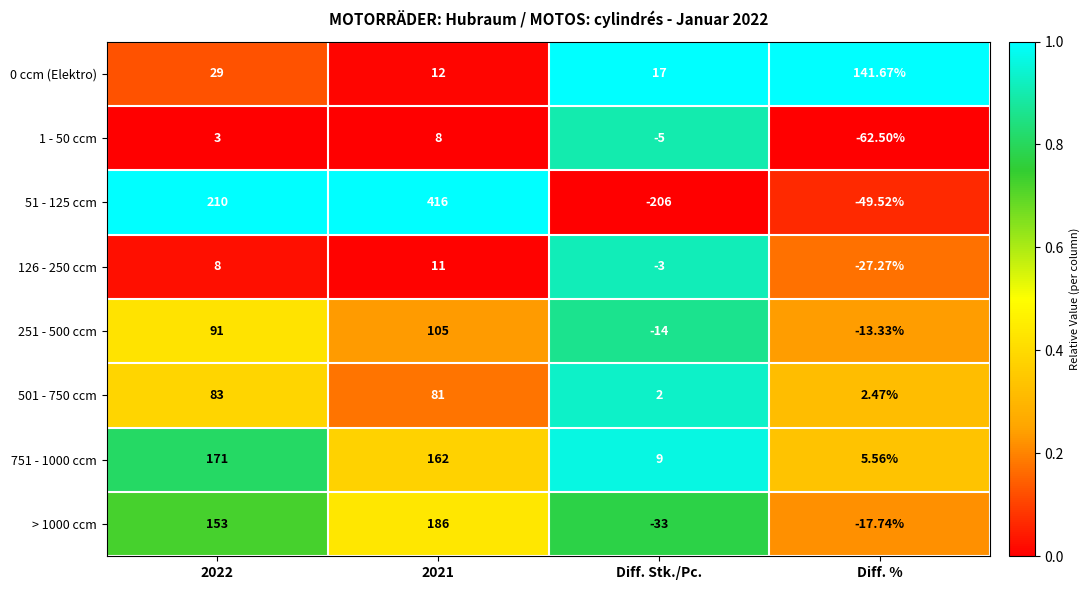

Is the value of 501 - 750 ccm at 2021 greater than the value of 51 - 125 ccm at Diff. %?

Yes